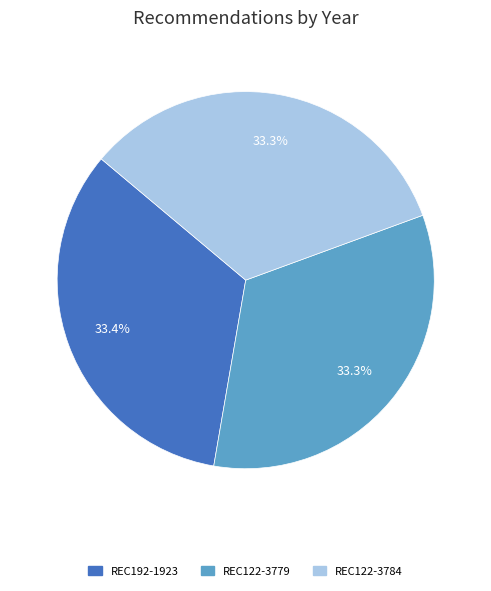

Does REC192-1923 account for over 50% of the chart?

No